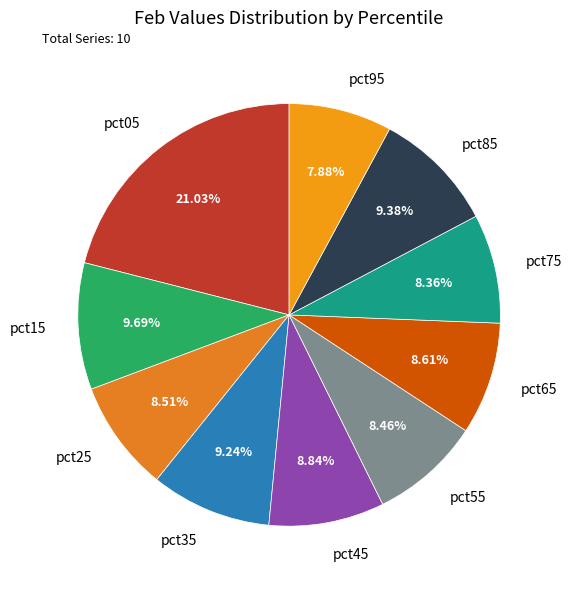

True or false: pct55 accounts for 16% of the total.

False